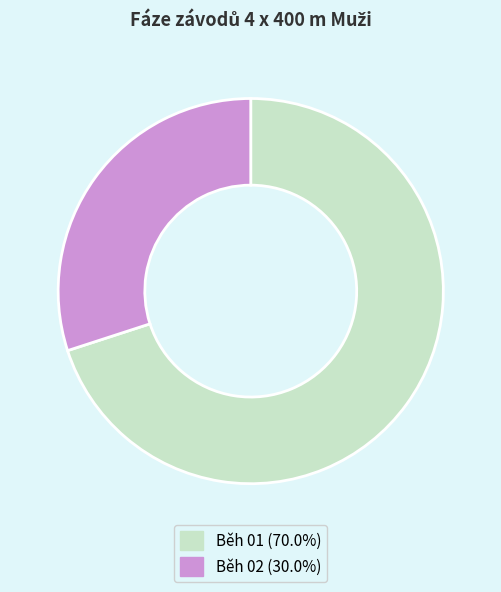

True or false: Běh 02 accounts for 30% of the total.

True